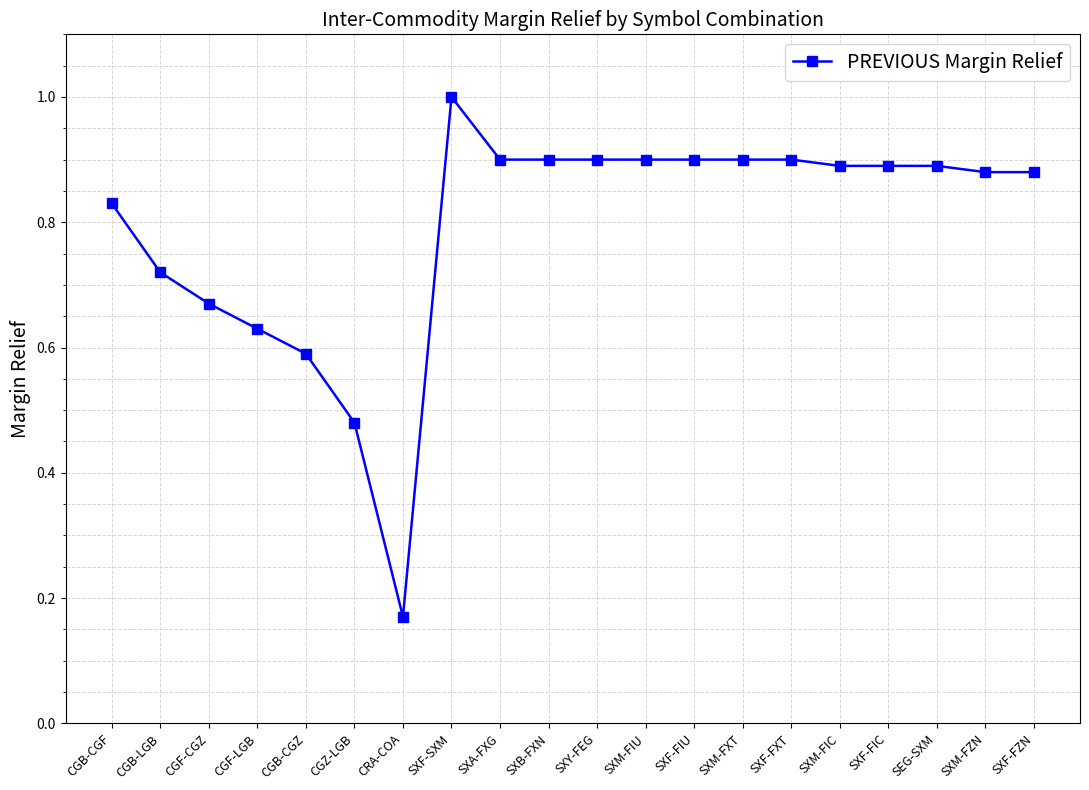

At which label is the value closest to 0?

CRA-COA